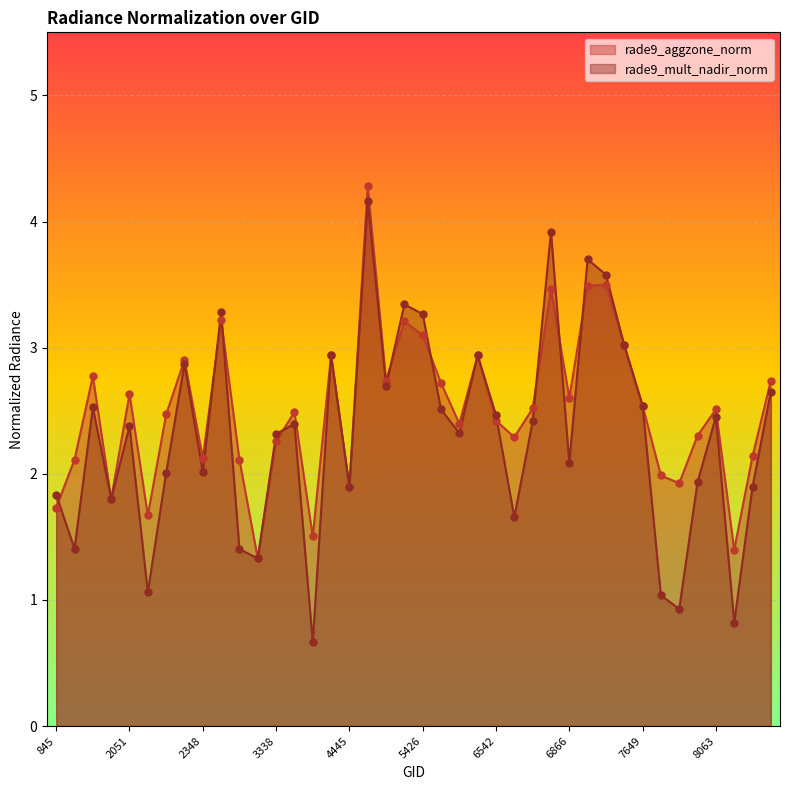

Which series has the largest total across all categories?

rade9_aggzone_norm